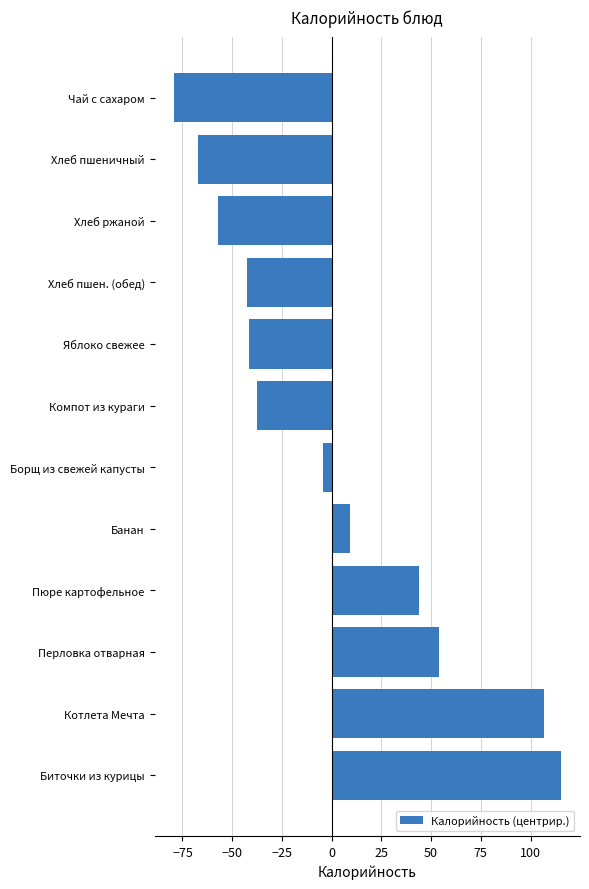

What is the greatest value displayed?

115.1